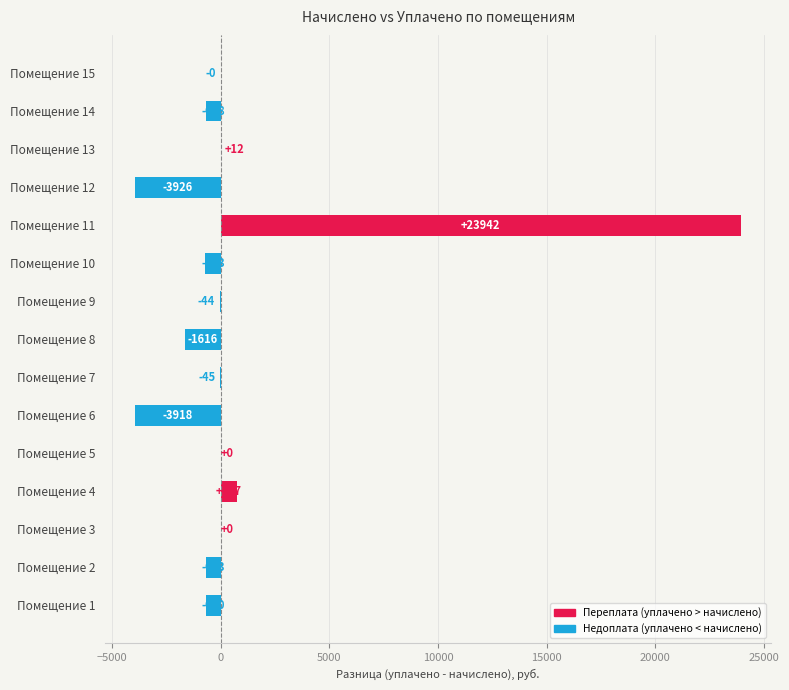

How many values exceed -44?

6